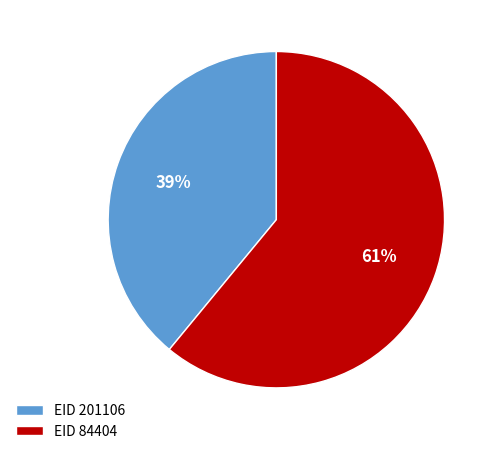

Is EID 84404 the majority of the pie?

Yes